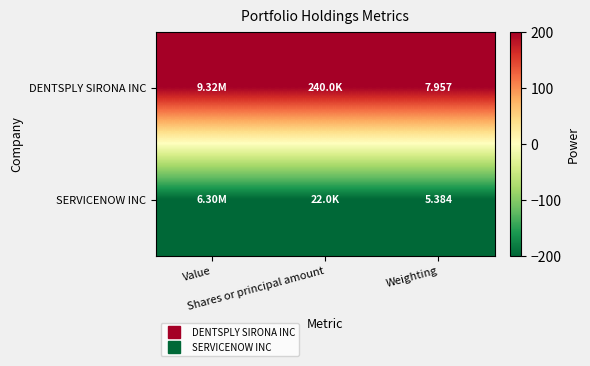

What is the sum of the SERVICENOW INC values at Weighting and Shares or principal amount?

-400